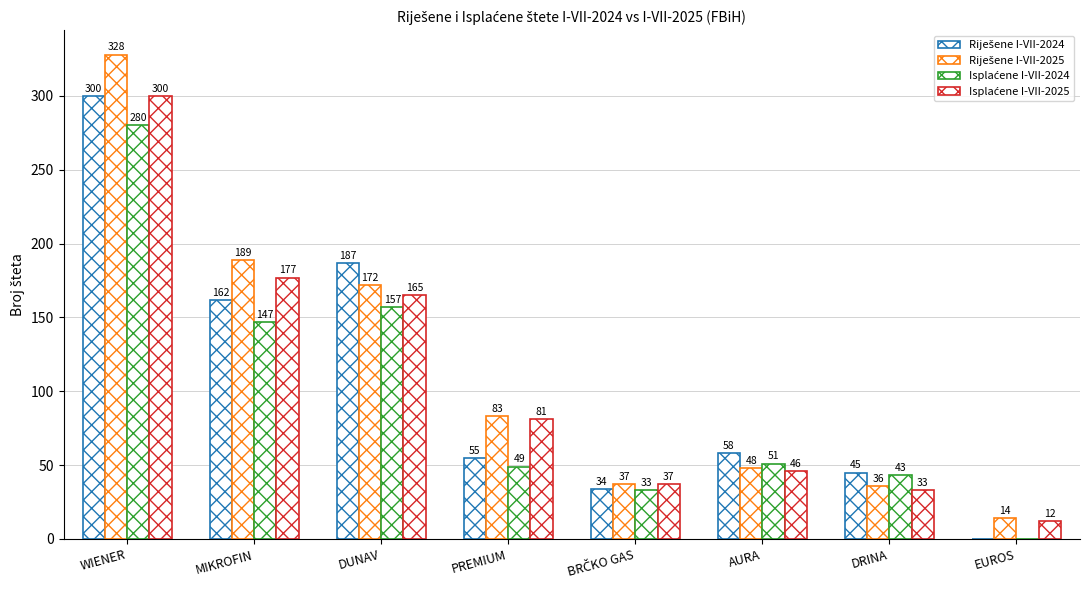

How many groups of bars are there?

8